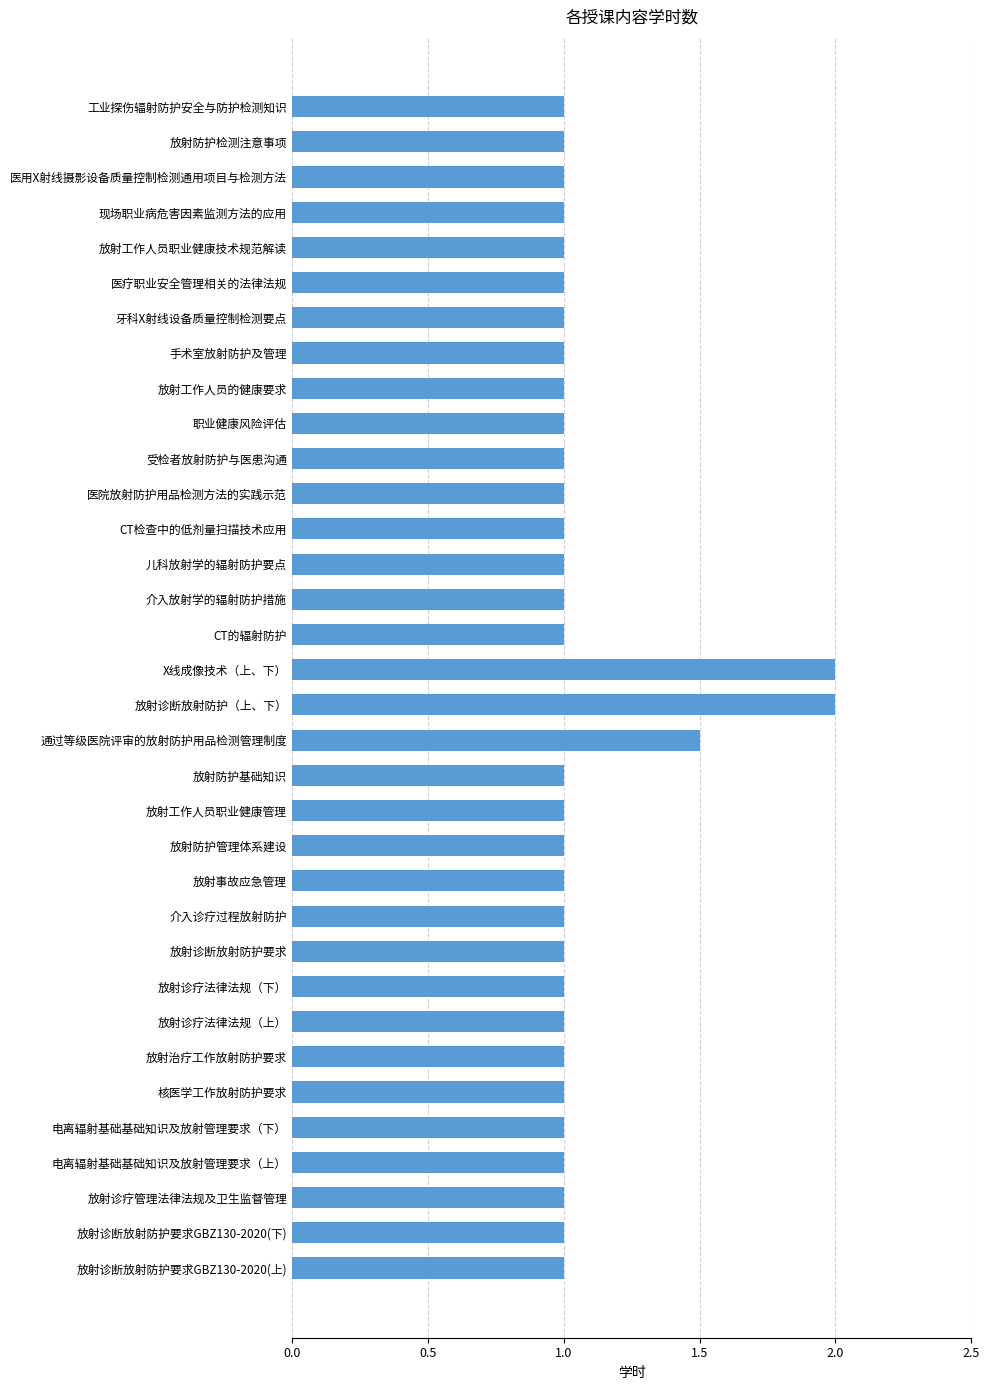

Approximately how many times larger is the value at 电离辐射基础基础知识及放射管理要求（上） compared to 通过等级医院评审的放射防护用品检测管理制度?

0.7